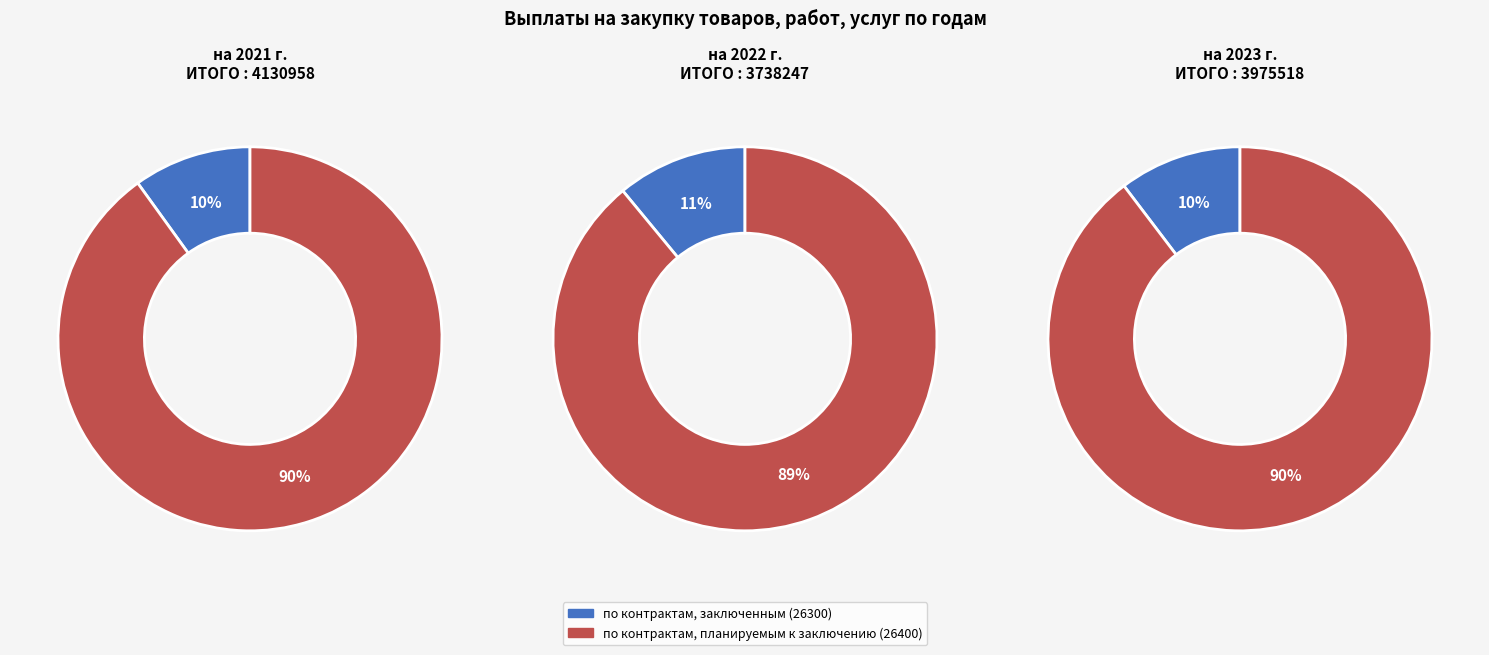

Which category has the biggest portion of the pie?

по контрактам, планируемым к заключению (26400)